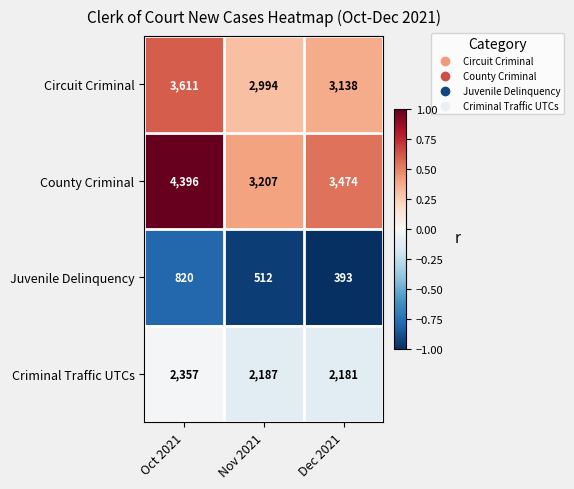

Reading right to left, extract all data points from this chart.

Circuit Criminal: 3138	2994	3611
County Criminal: 3474	3207	4396
Juvenile Delinquency: 393	512	820
Criminal Traffic UTCs: 2181	2187	2357